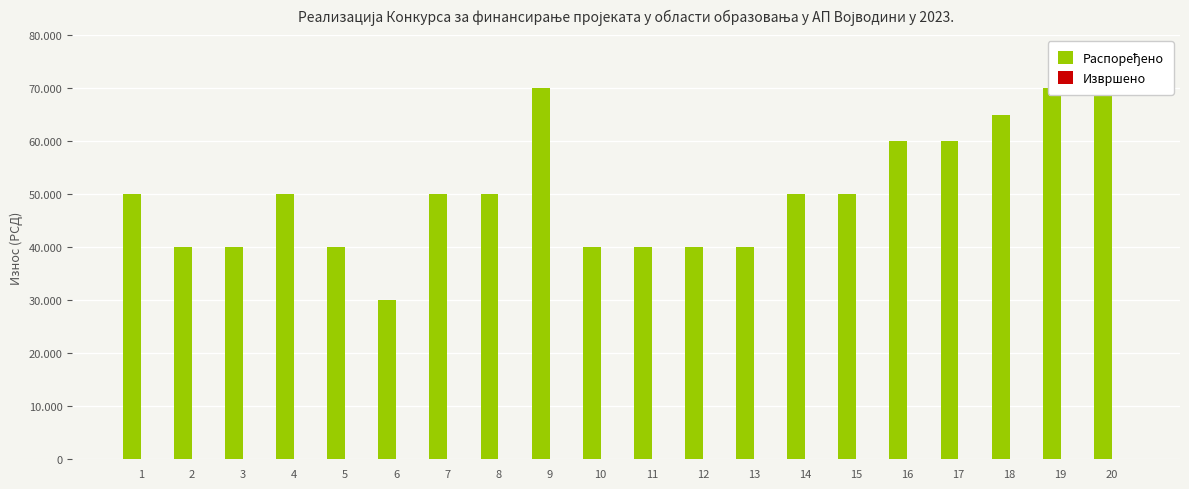

At which label does Распоређено reach its peak?

9